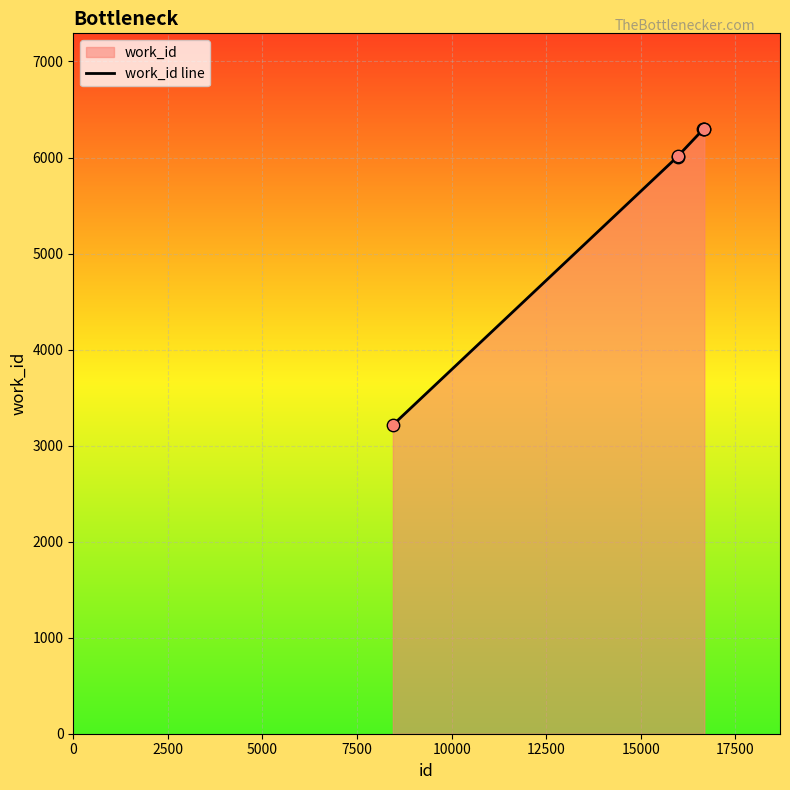

What is the sum of all values?

34114